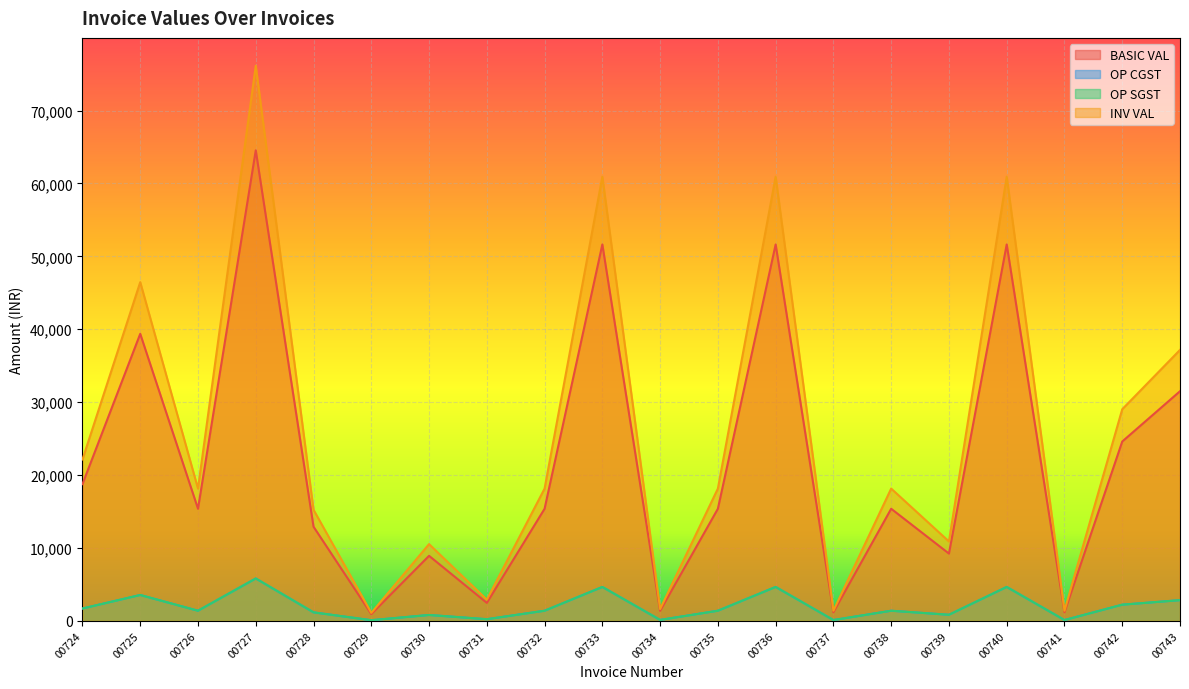

What is the value of the OP CGST point at the 11th from the left?

123.2